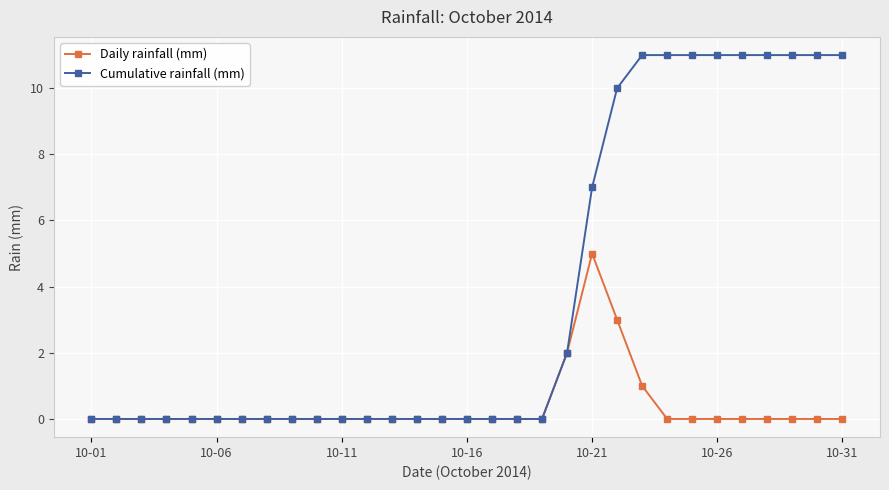

Which series has the largest range (max minus min)?

Cumulative rainfall (mm)